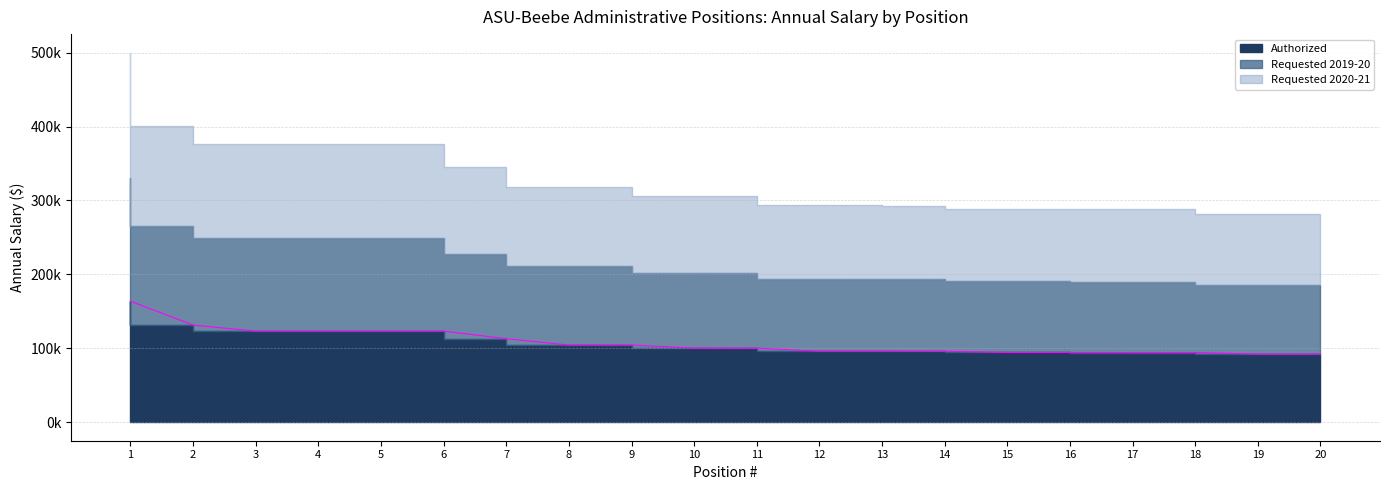

How many data points does each series have?

20